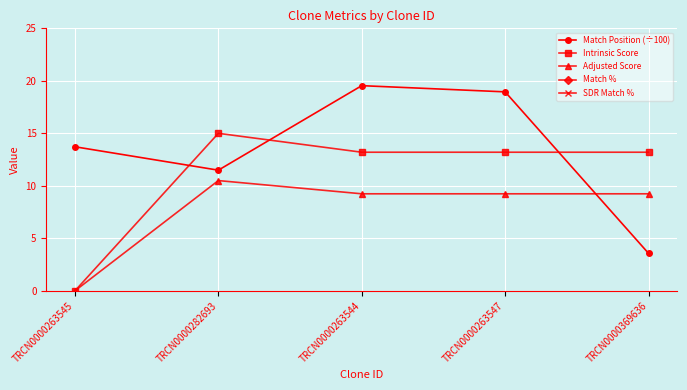

The value of Intrinsic Score at TRCN0000282693 is 26.3. True or false?

False